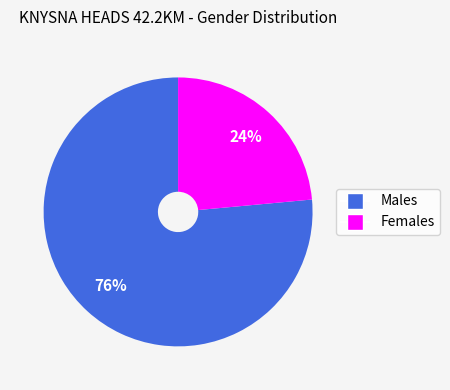

To the nearest percent, what is the average slice percentage?

50%